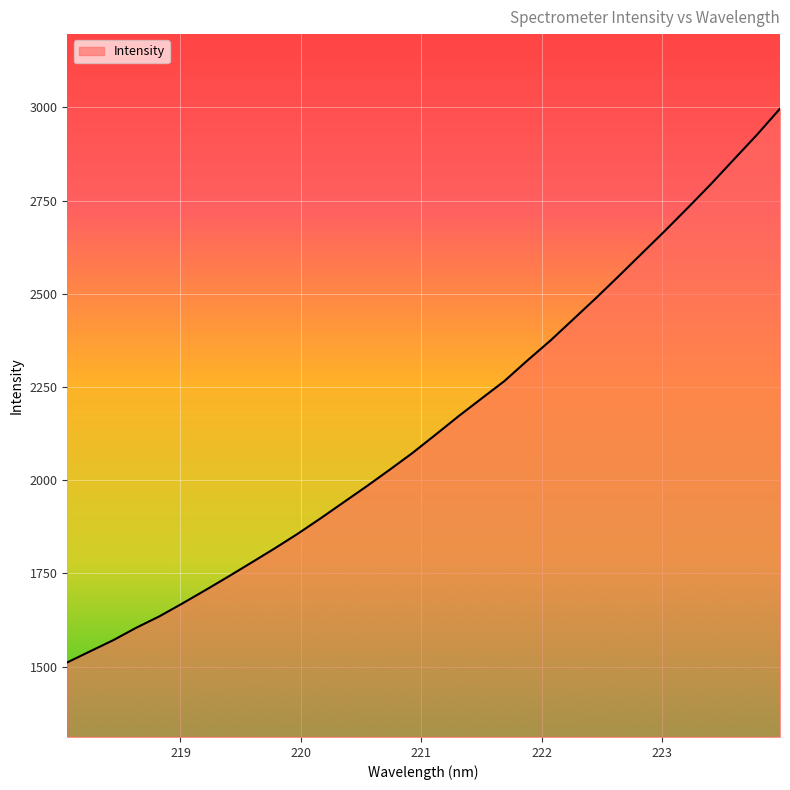

Does the chart display data point markers on the line(s)?

No